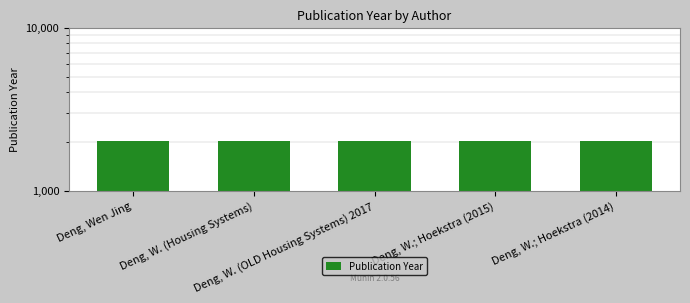

At which category does the chart reach its peak across all series?

Deng, Wen Jing